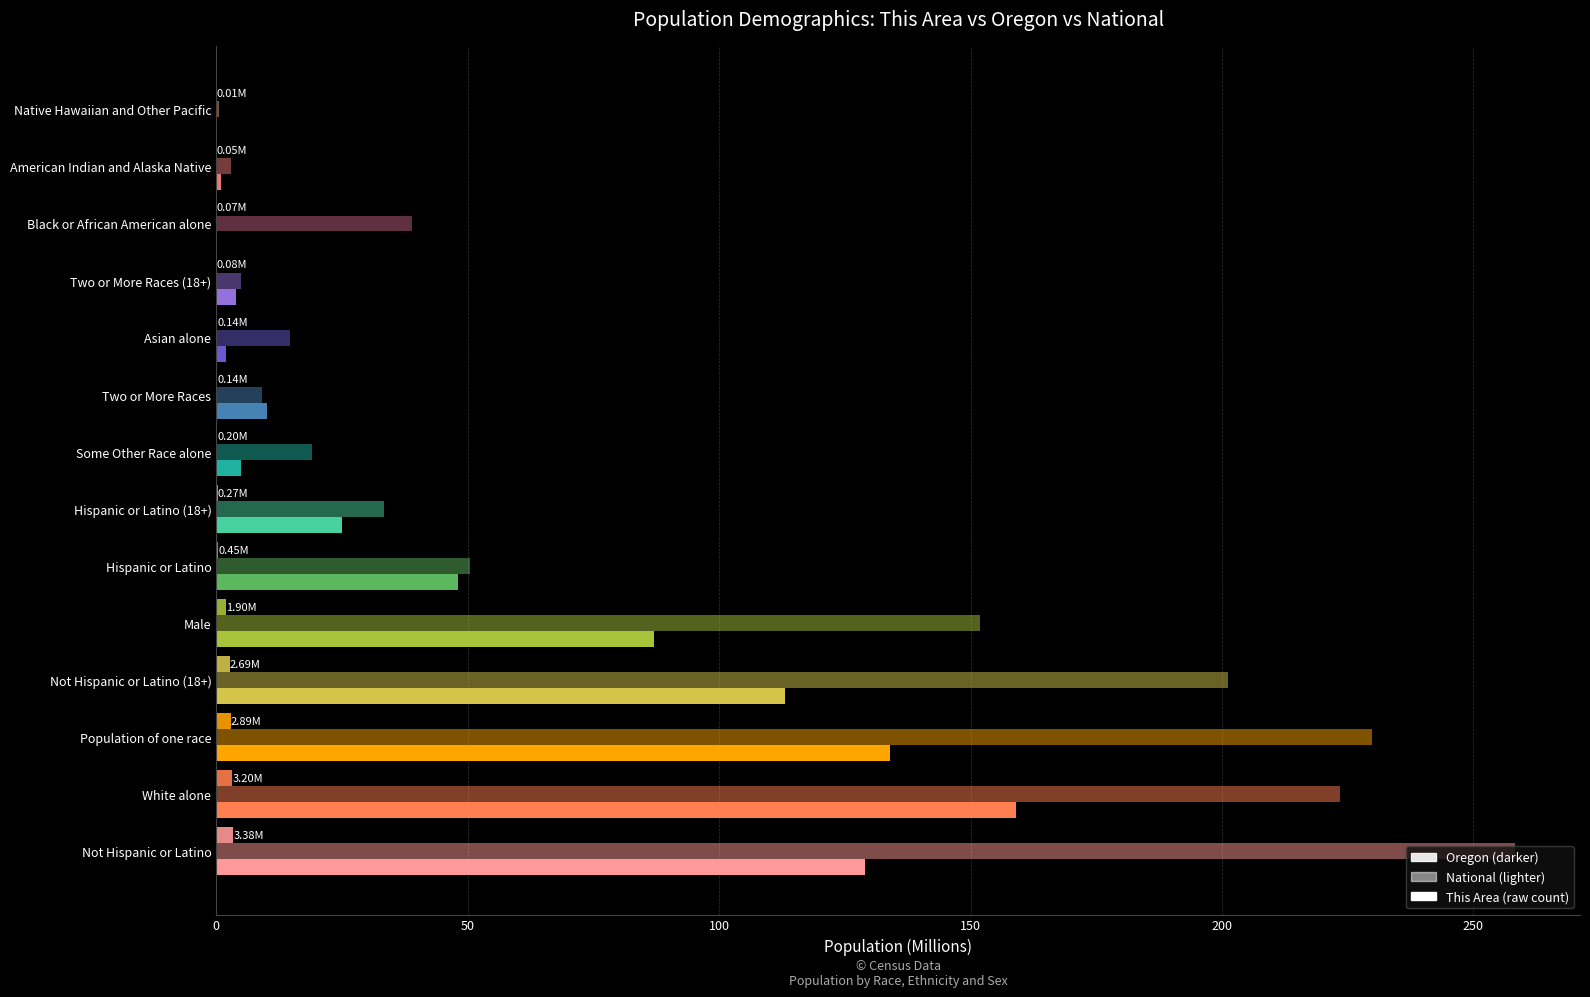

How many distinct data groups are displayed?

3